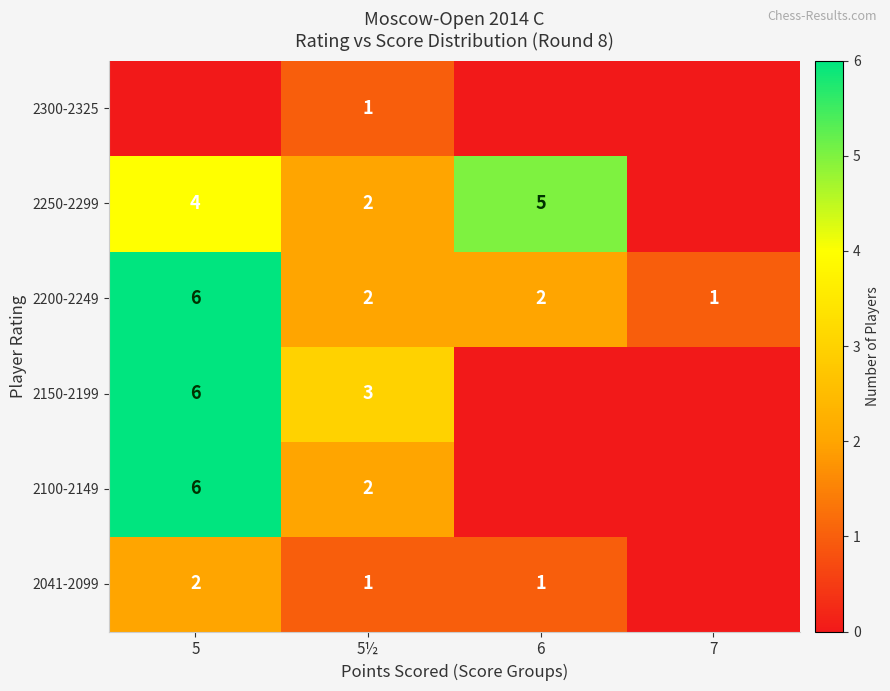

At which category is the sum across all series the highest?

5